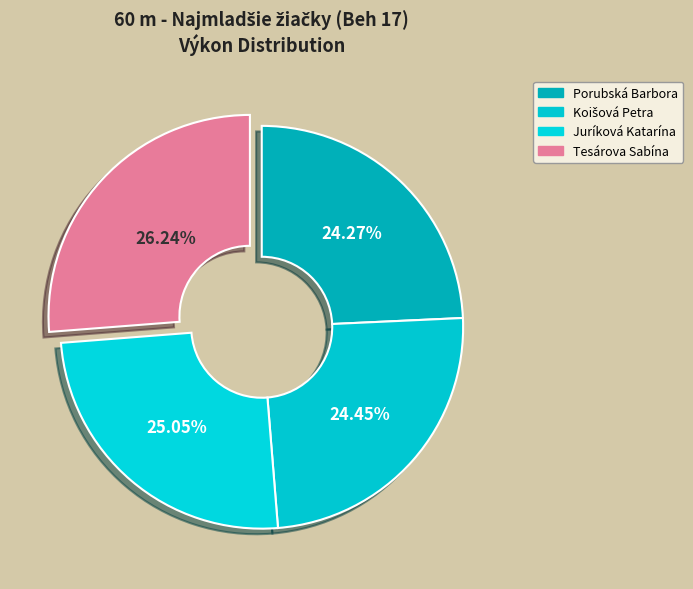

Do Porubská Barbora and Tesárova Sabína together represent more than half of the pie?

Yes